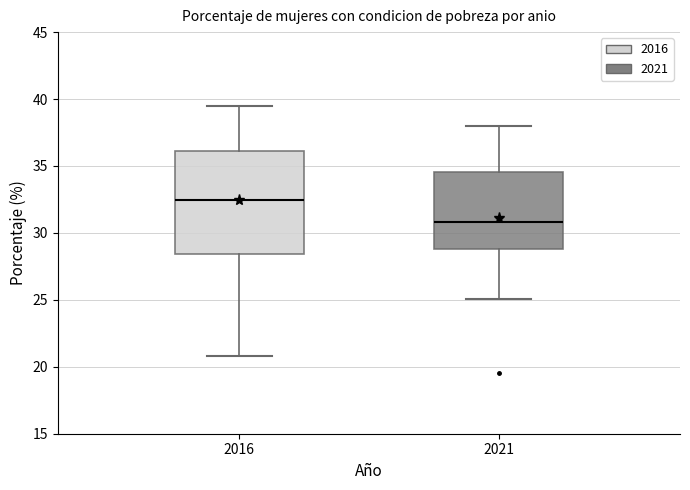

Reading left to right, transcribe this box plot: for each box, give where its median line is, the range the box spans, and where its two whiskers end, as read against the y-axis. The values are not printed on the chart, so give them approximately, as read against the axis.

2016: median 32.5, box 28.5 to 36.0, whiskers 21.0 to 39.5
2021: median 31.0, box 29.0 to 34.5, whiskers 25.0 to 38.0